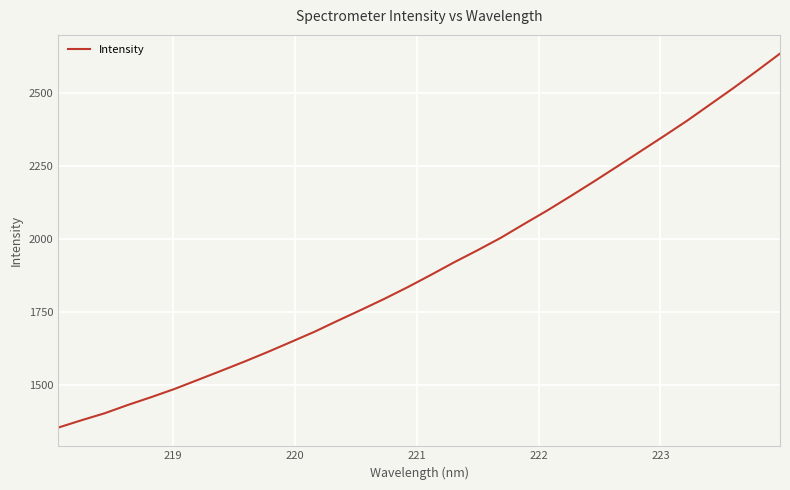

What is the minimum value shown in the chart?

1353.8